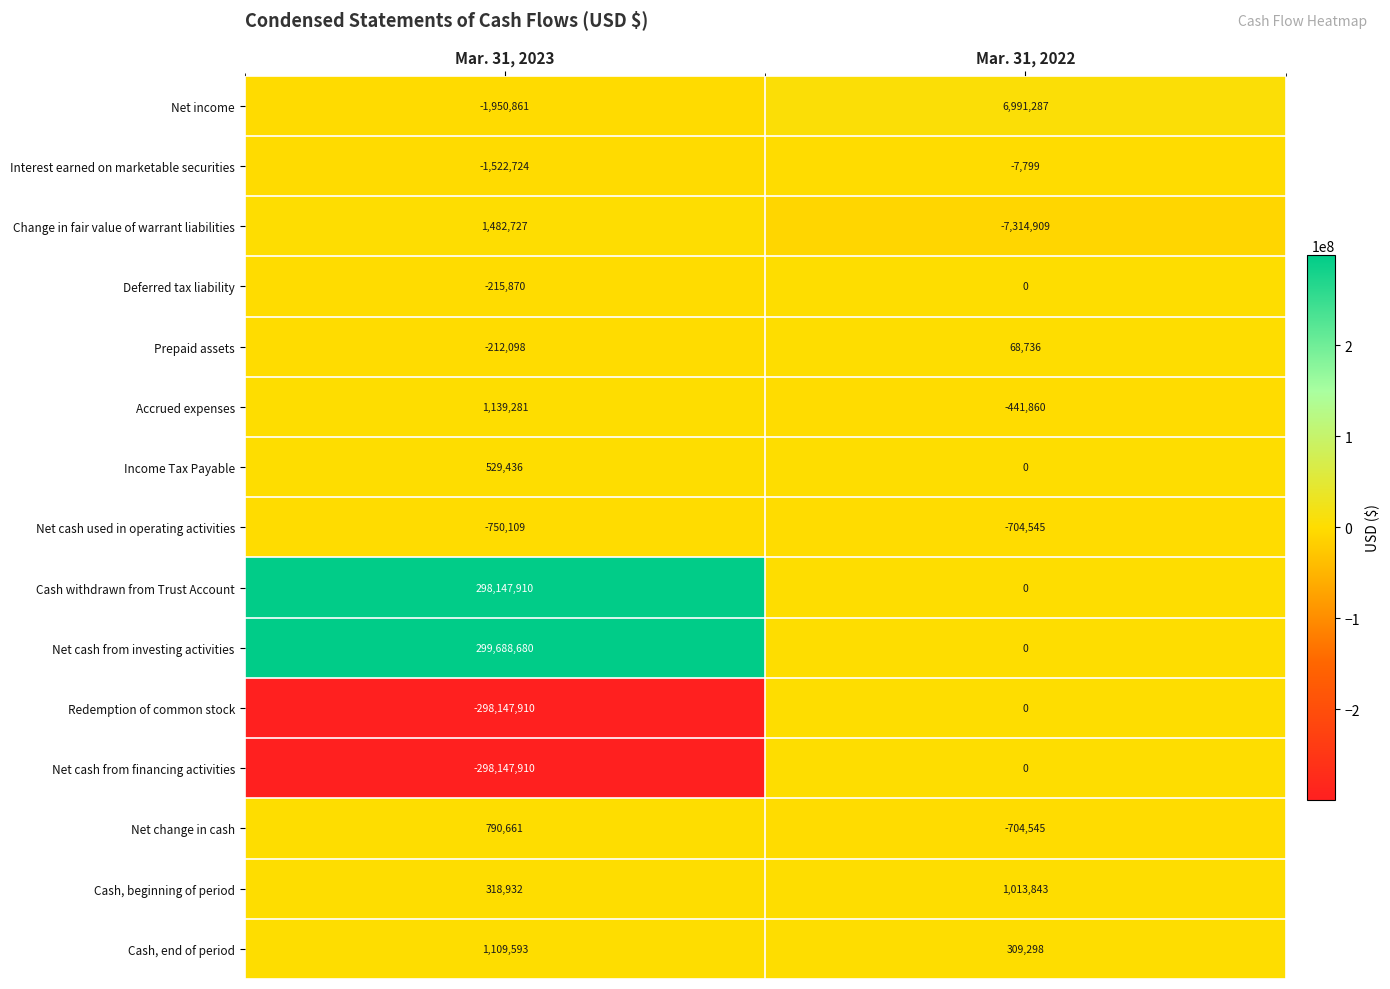

What is the average value of the Income Tax Payable series?

264718